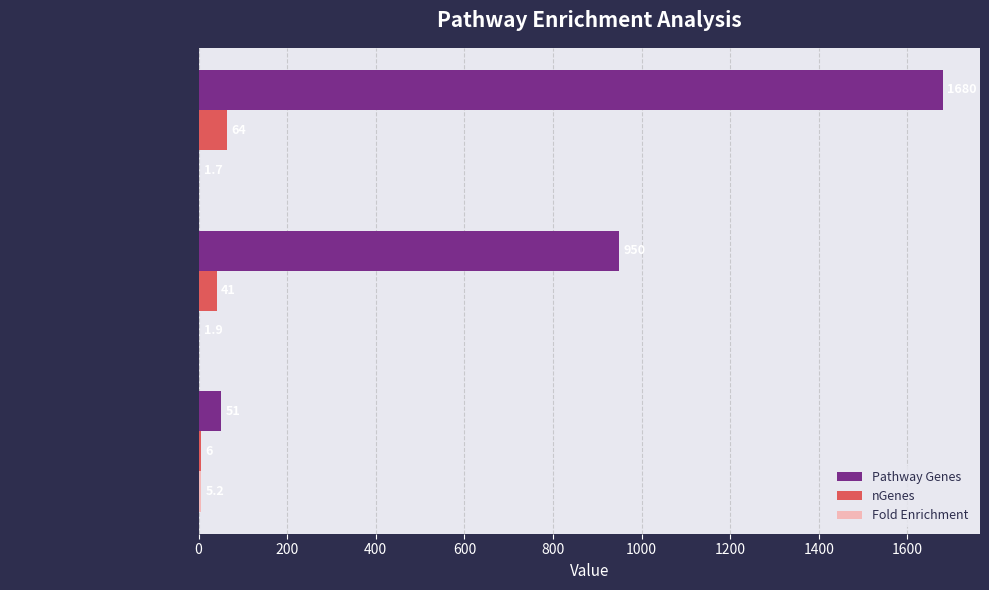

What is the maximum value shown in the chart?

1680.0